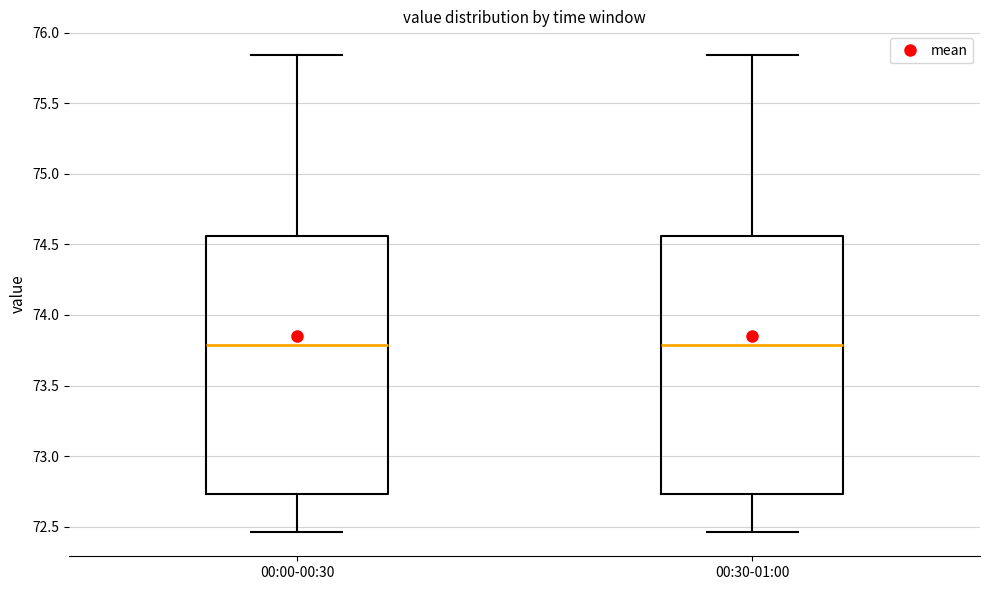

Where is the upper edge of the box for 00:30-01:00 on the y-axis? The values are not printed on the chart, so give them approximately, as read against the axis.

74.55